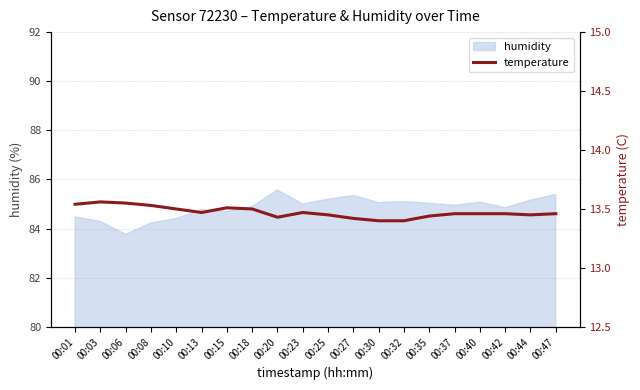

True or false: humidity has a value of 85.3 at 00:27.

True